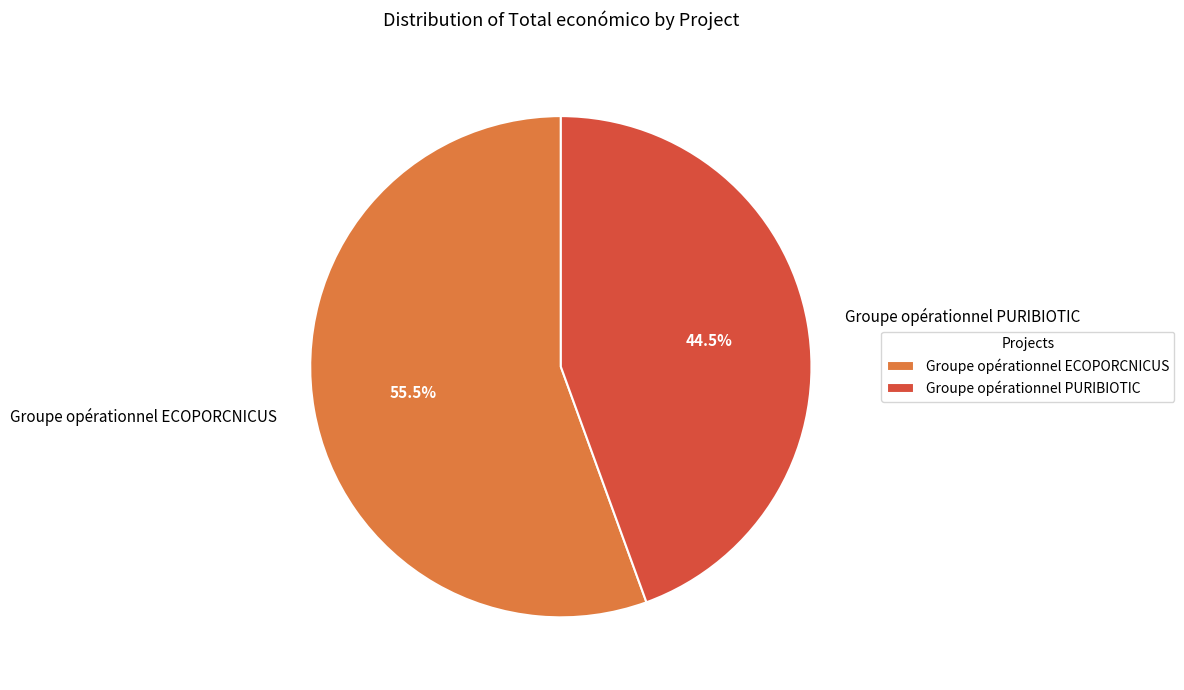

Which category has the biggest portion of the pie?

Groupe opérationnel ECOPORCNICUS